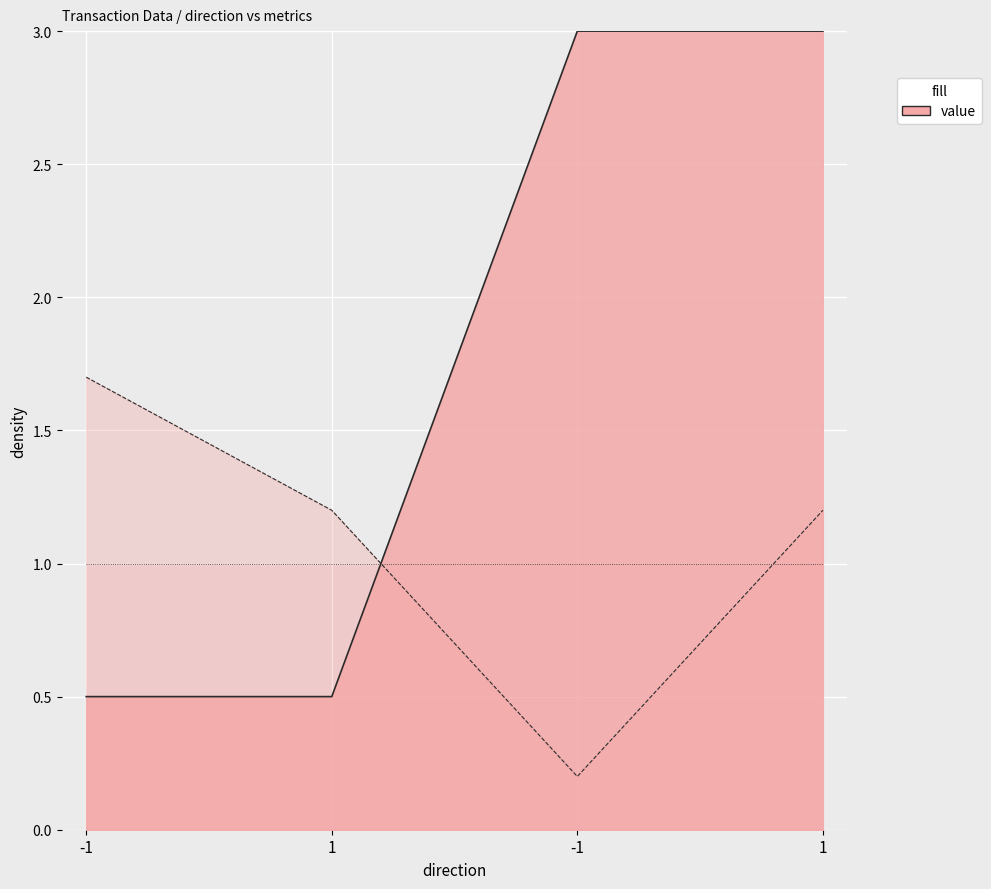

What is the difference between the highest and lowest values at 1?

0.7